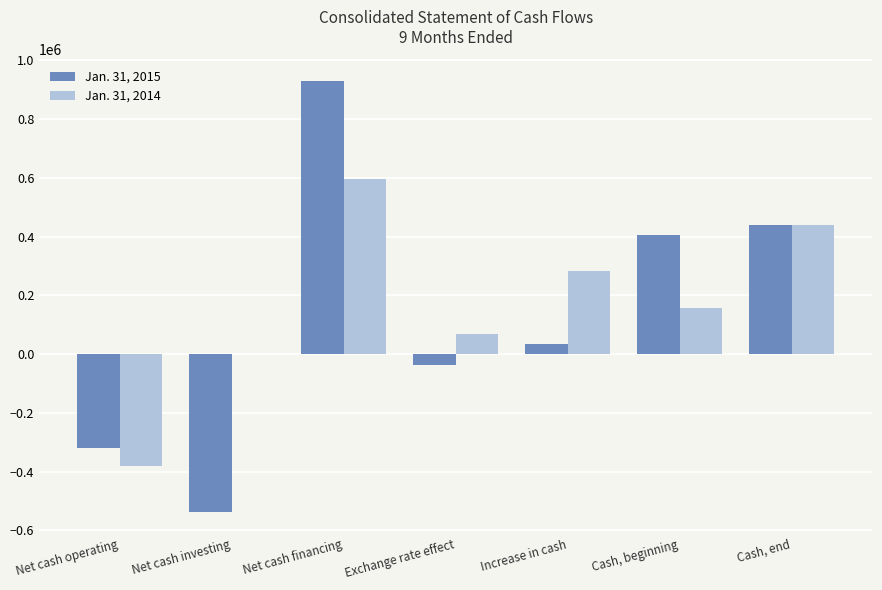

Are the bars grouped side by side (vs. stacked)?

Yes